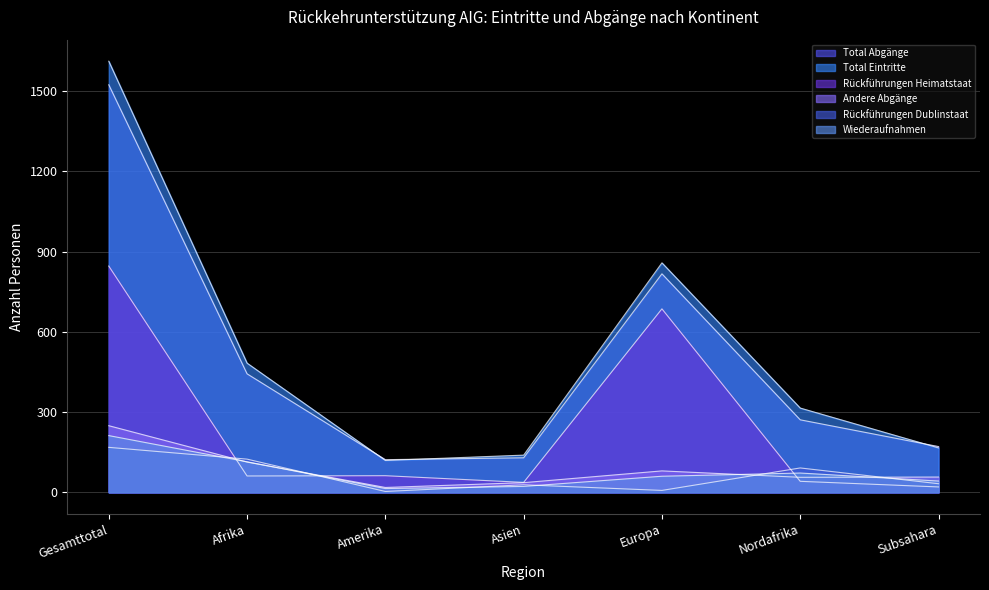

What is the average value of the Wiederaufnahmen series?

77